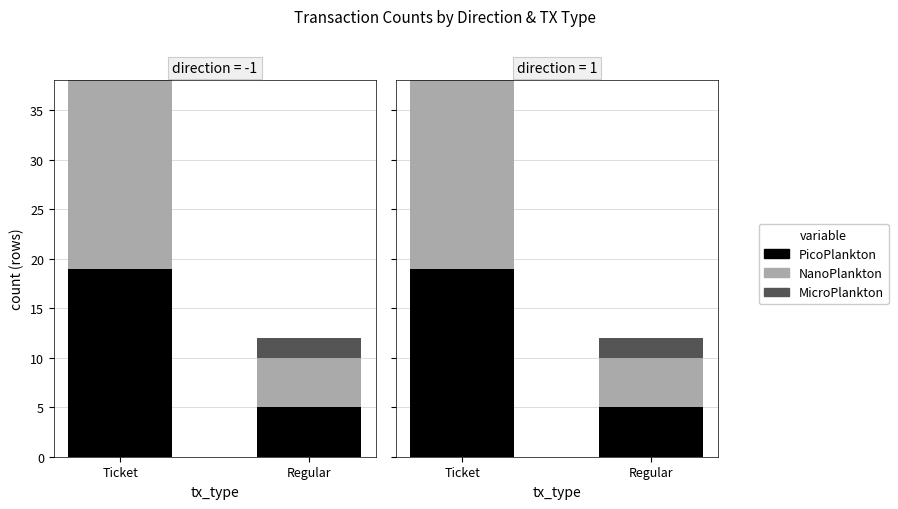

Reading right to left, transcribe all the data shown in this chart.

PicoPlankton: 5	19
NanoPlankton: 5	19
MicroPlankton: 2	0